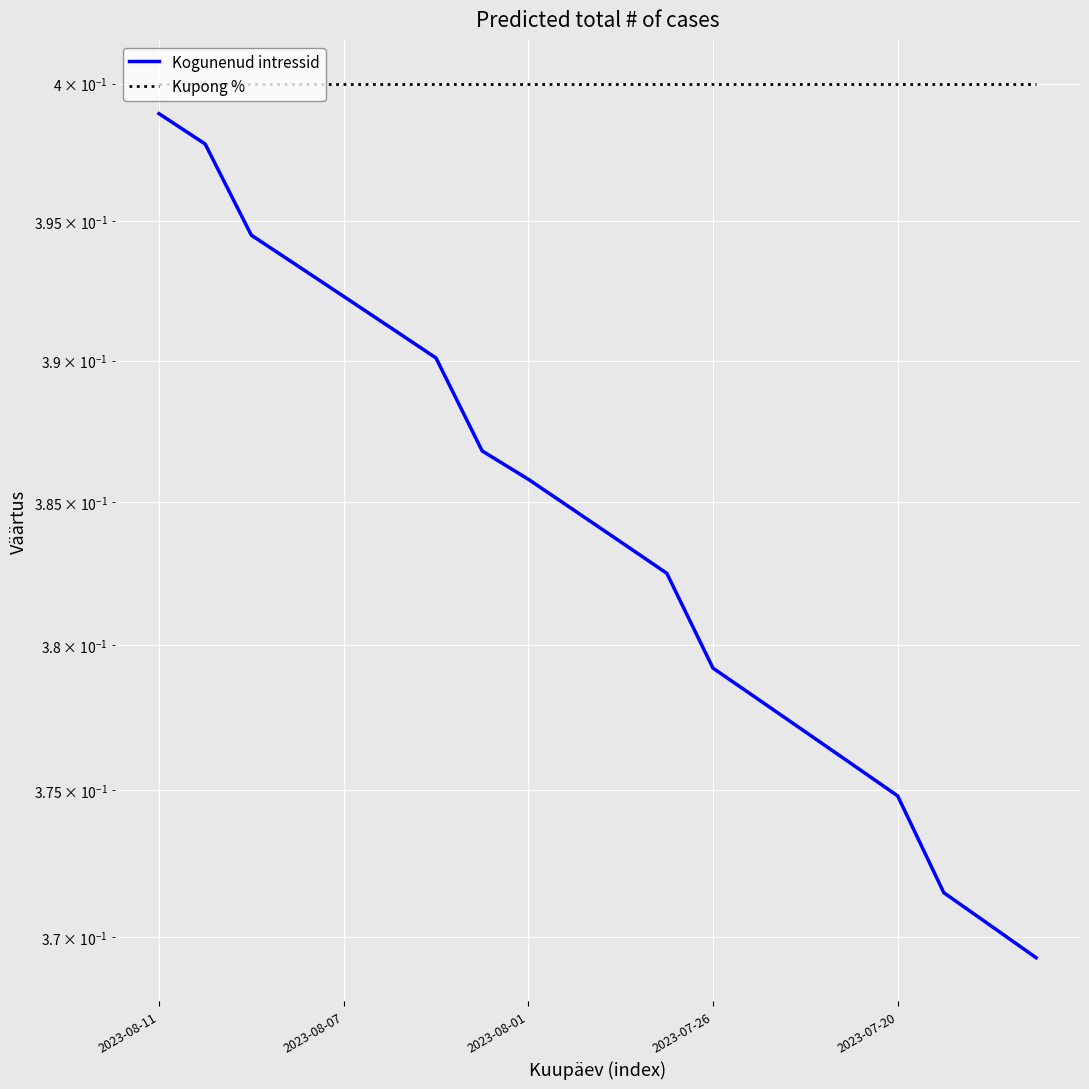

What position from the left is 5?

6